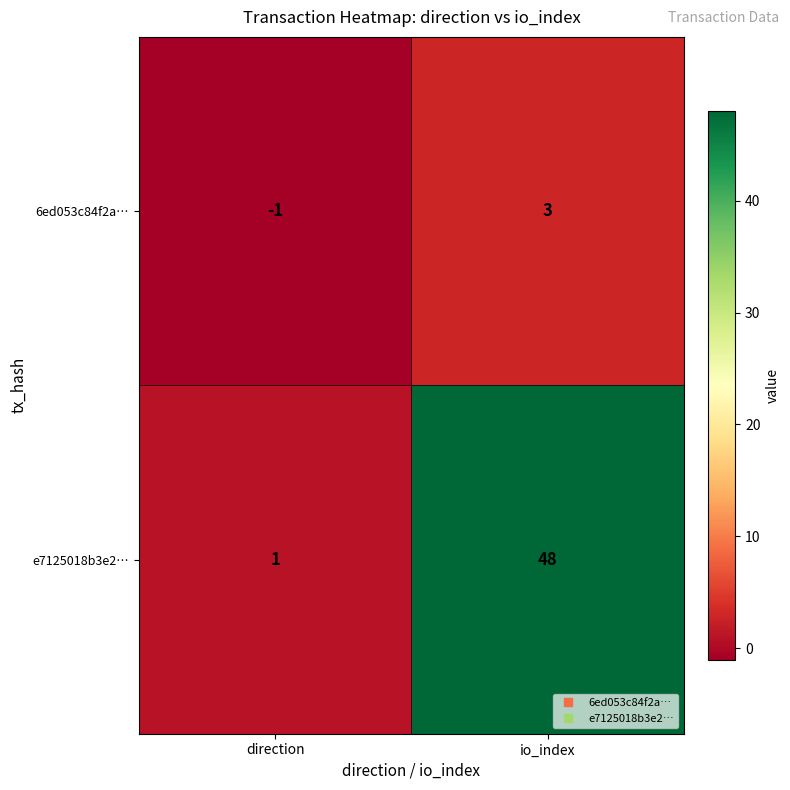

The e7125018b3e2… series shows 2 at direction. True or false?

False